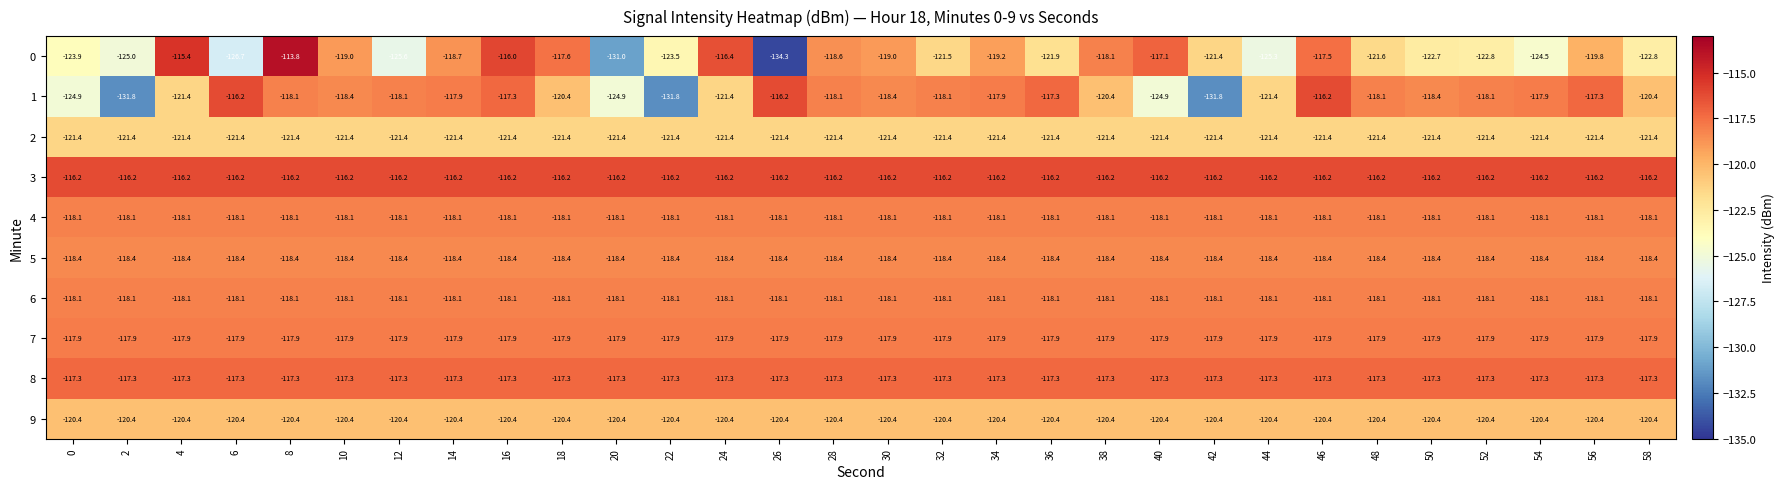

What is the minimum value for 3?

-116.2